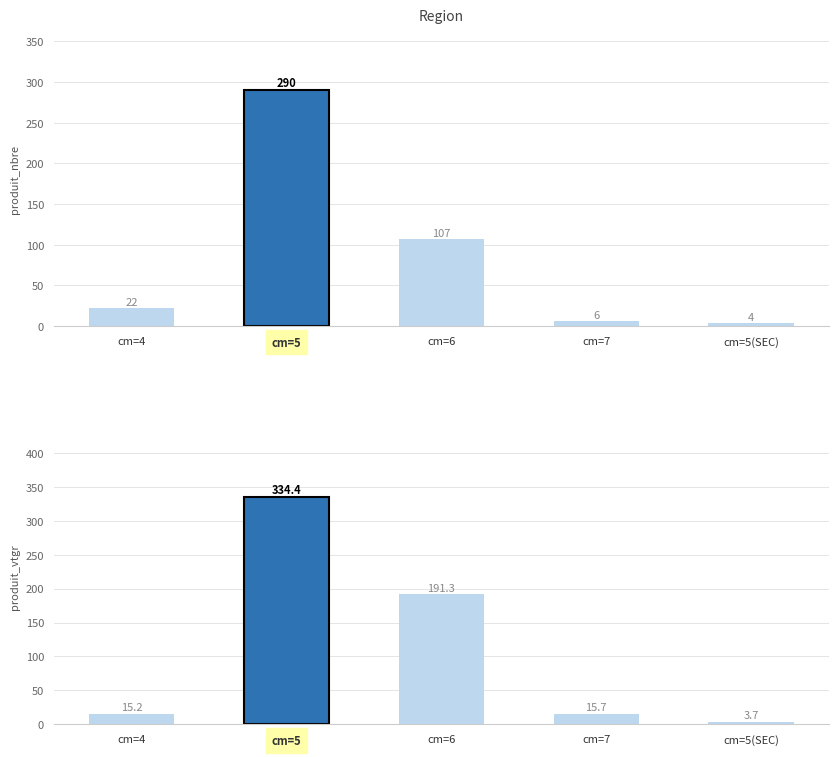

Reading right to left, extract all data points from this chart.

produit_nbre: cm=5(SEC)=4.0	cm=7=6.0	cm=6=107.0	cm=5=290.0	cm=4=22.0
produit_vtgr: cm=5(SEC)=3.7	cm=7=15.7	cm=6=191.3	cm=5=334.4	cm=4=15.2